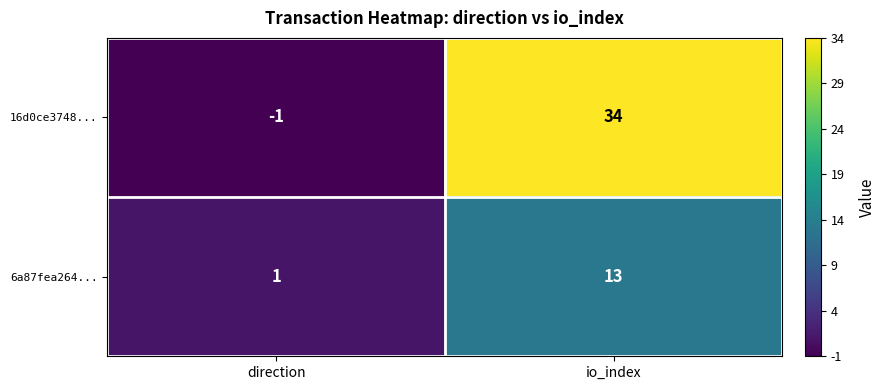

What is the difference between the maximum and minimum values in the 6a87fea264... series?

12